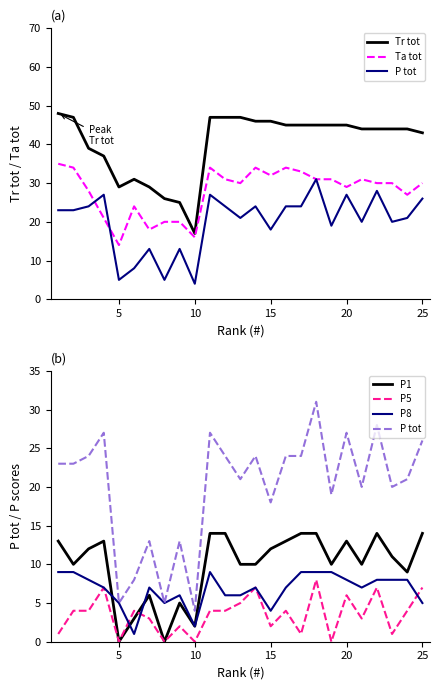

True or false: P tot and P5 intersect in this chart.

False